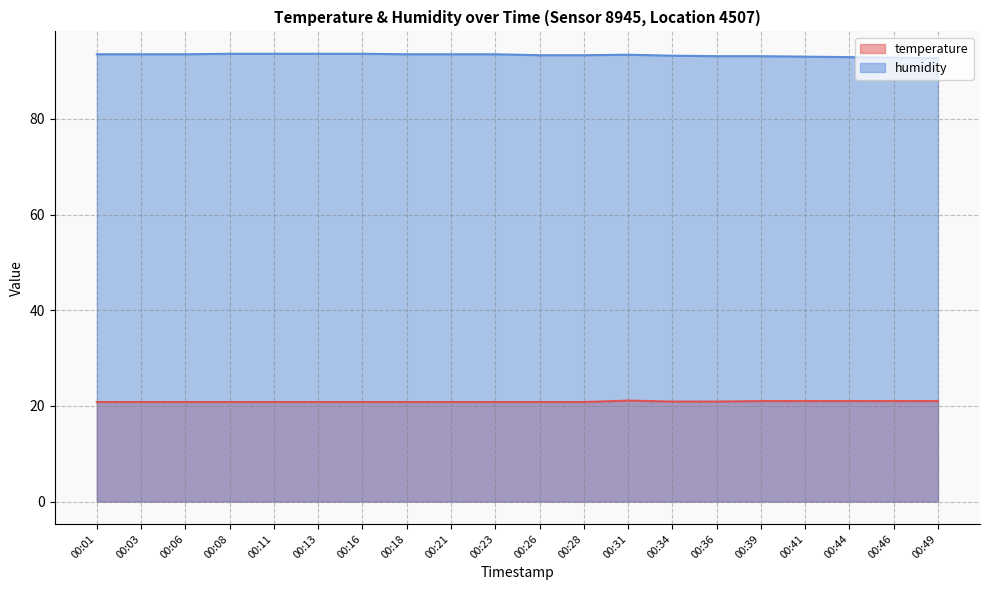

Does the chart display data point markers on the line(s)?

No